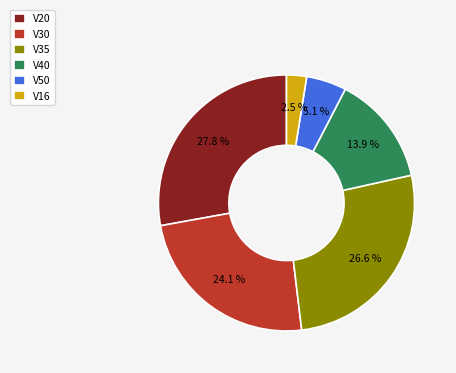

Which slice is the largest?

V20